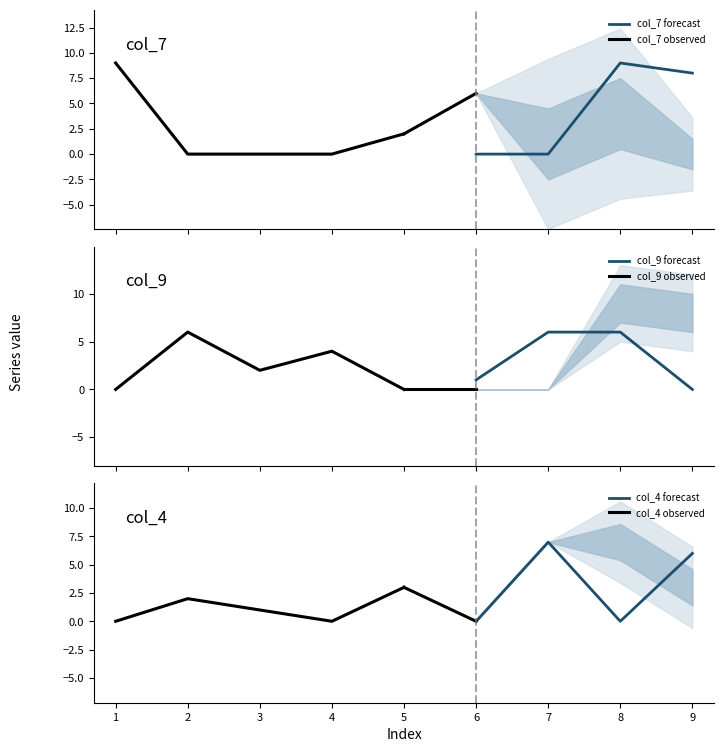

Where does the col_4 series first go above 2?

5